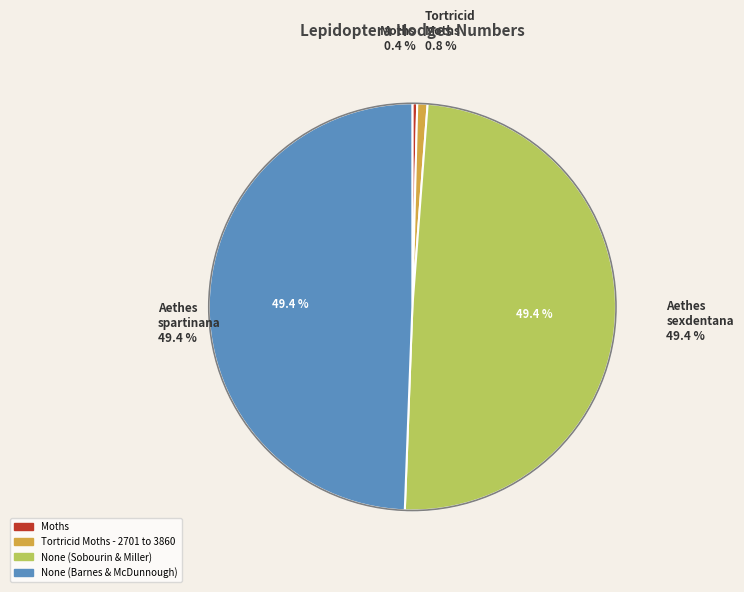

Which has a higher value, Tortricid Moths - 2701 to 3860 or None (Sobourin & Miller)?

None (Sobourin & Miller)